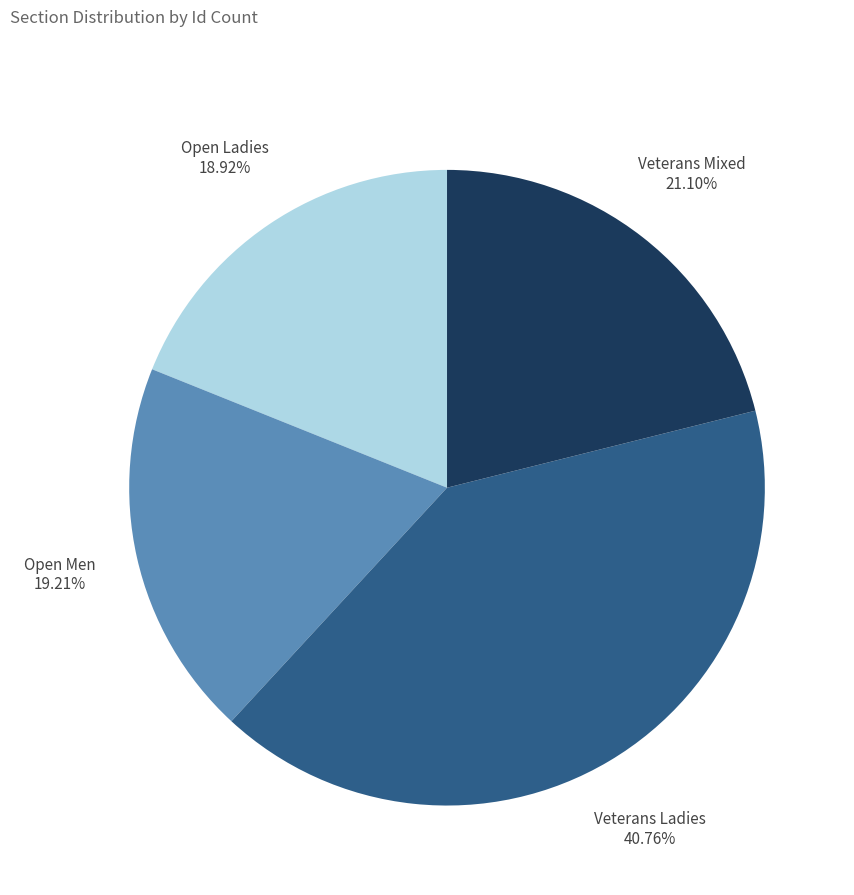

To the nearest percent, what is the difference between the Veterans Ladies and Open Ladies slice percentages?

22%